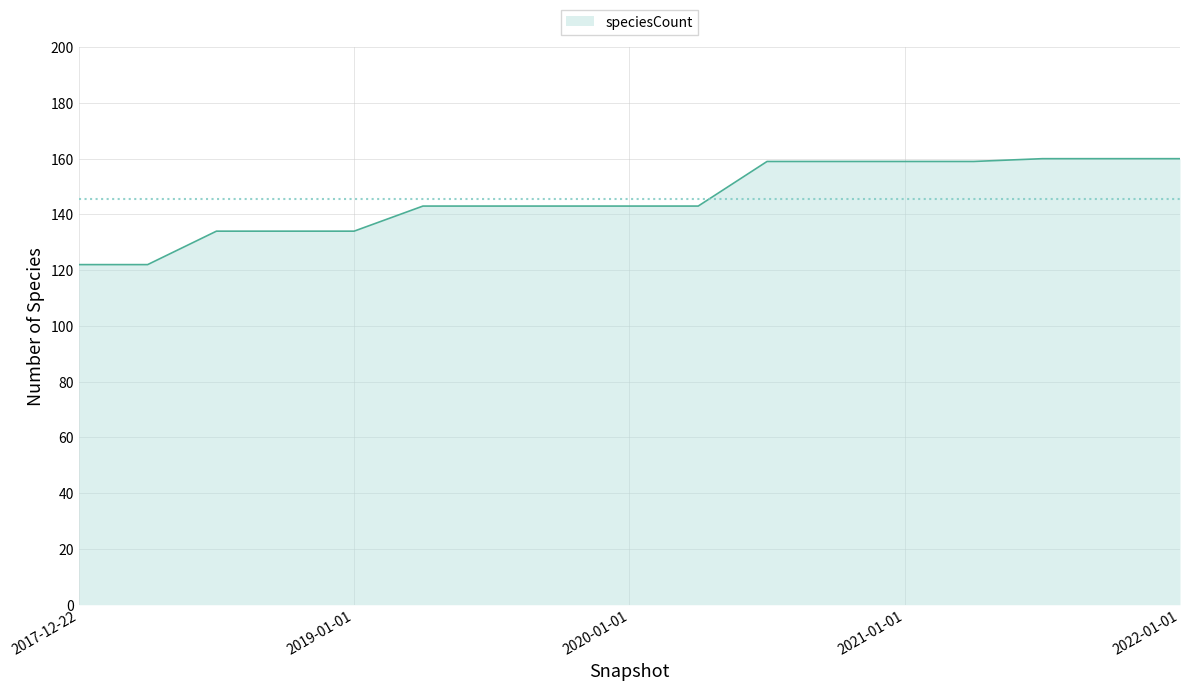

What is the minimum value shown in the chart?

122